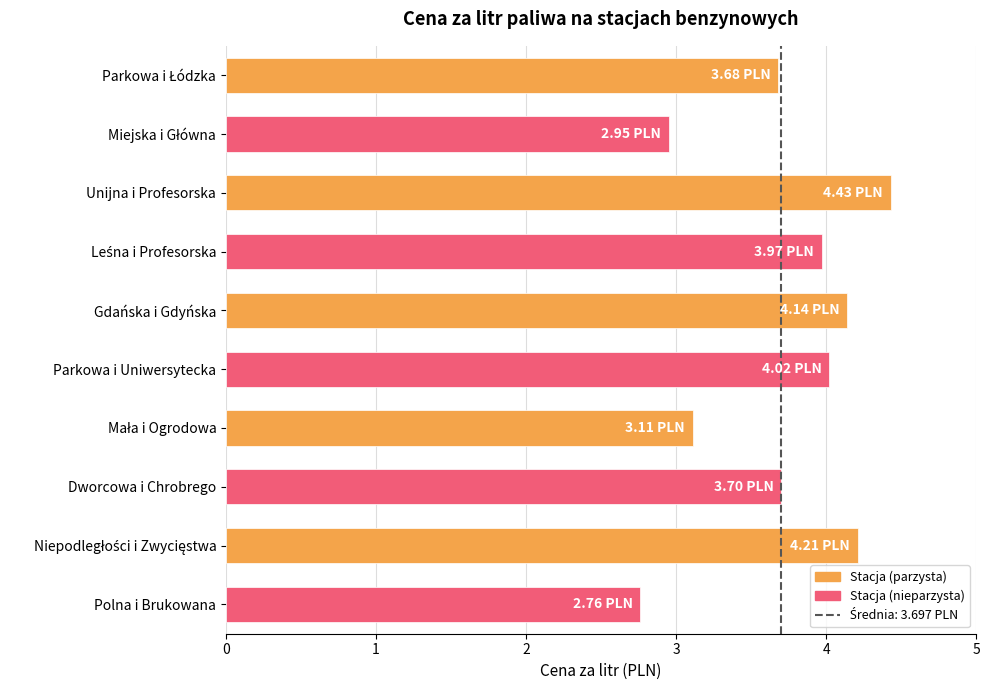

What is the difference between the maximum and minimum values?

1.7